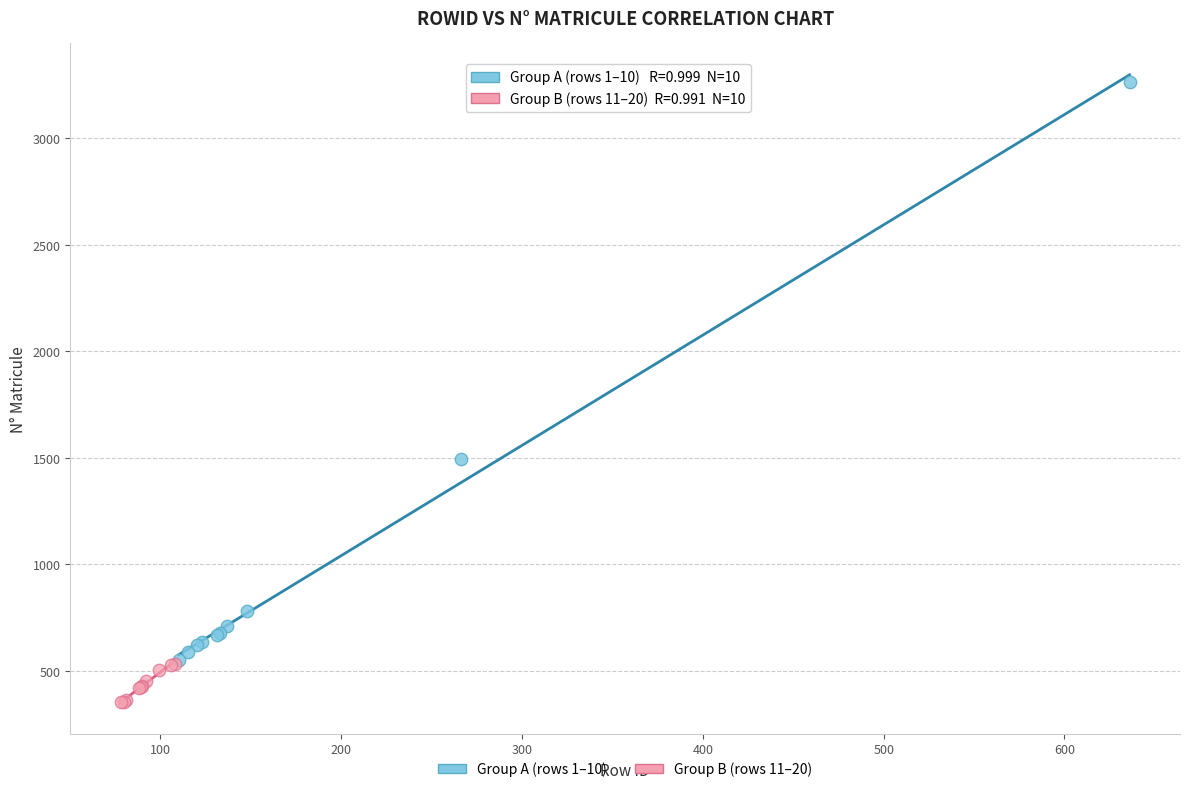

Which series reaches the minimum Y coordinate?

Group B (rows 11–20)